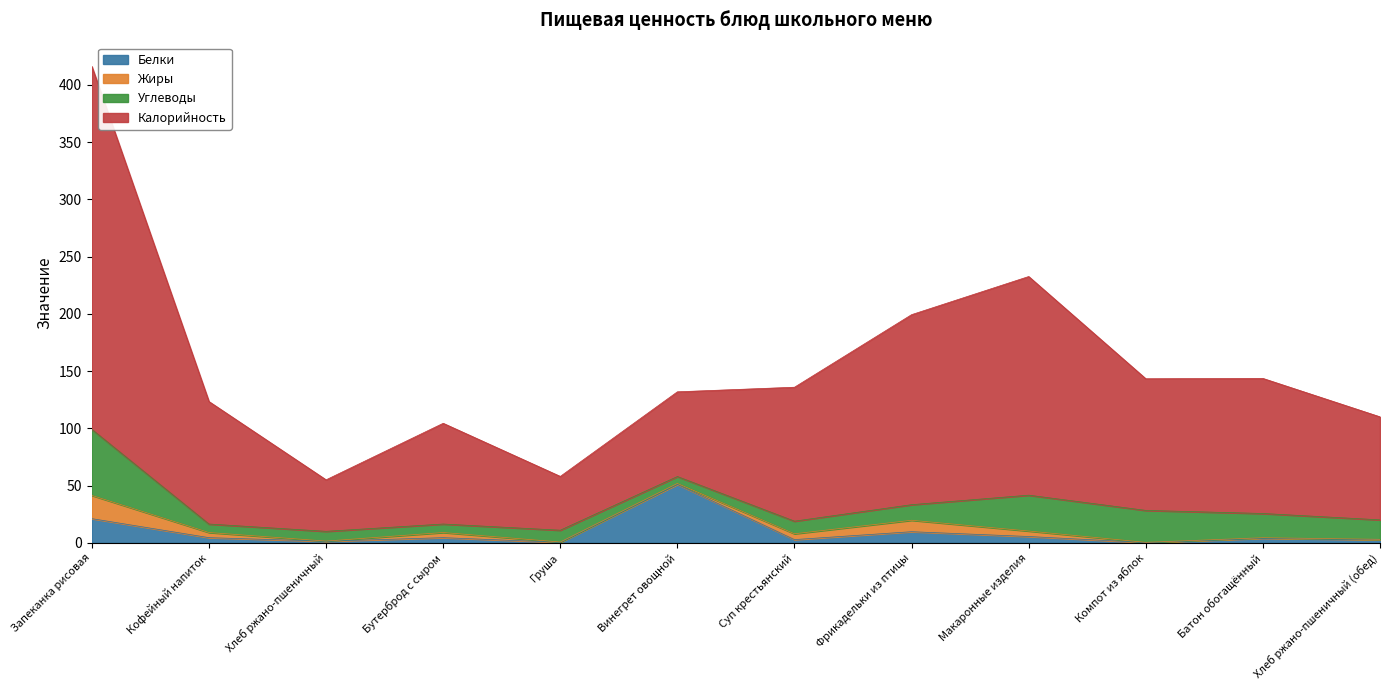

The Белки series shows 4.5 at Кофейный напиток. True or false?

True